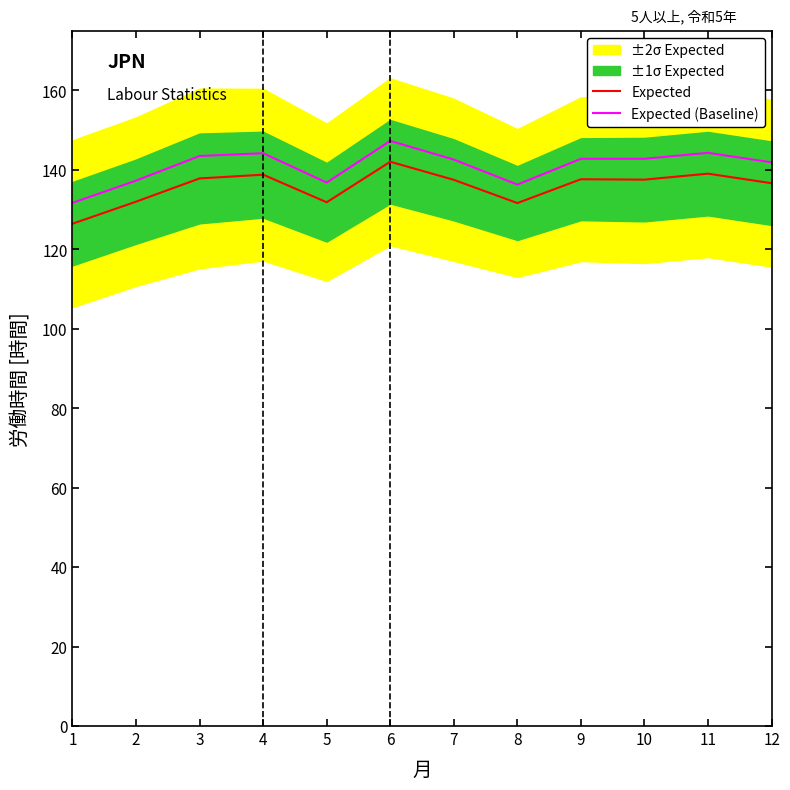

True or false: Expected has a value of 243.5 at 7.

False